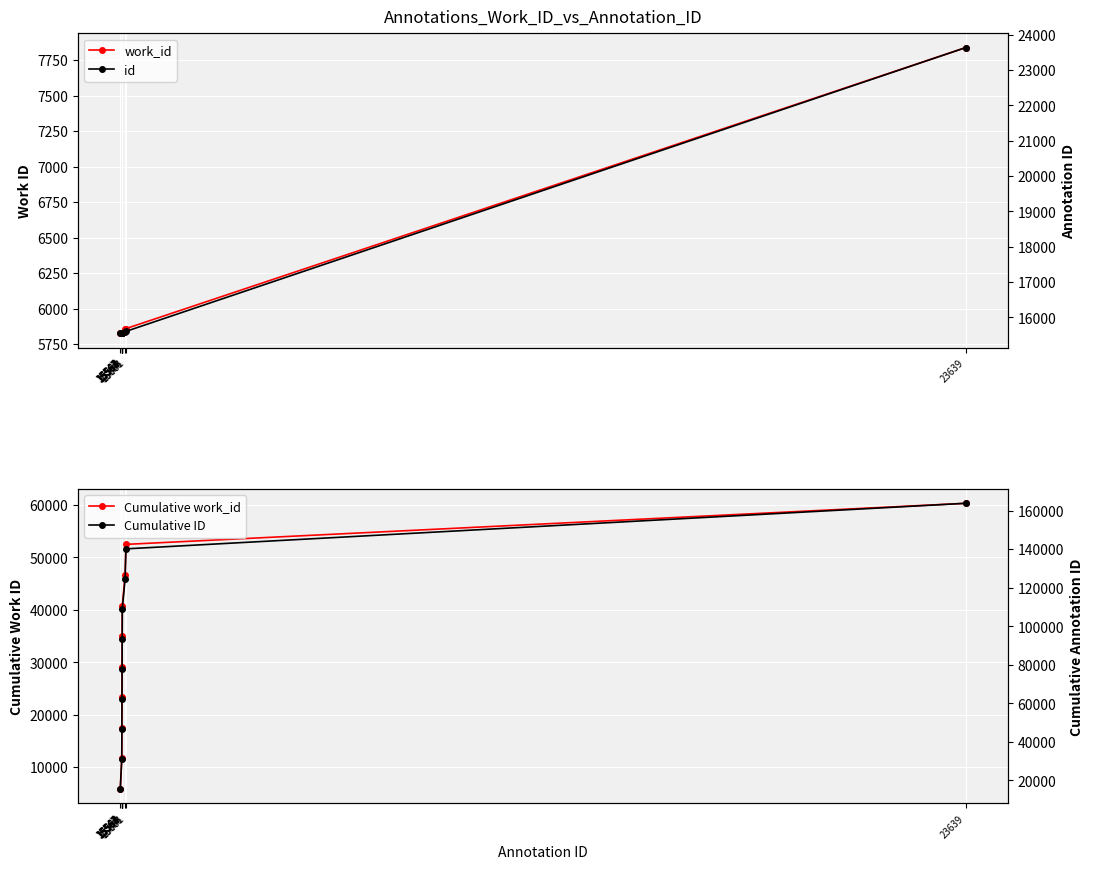

The work_id series shows 8911 at 15564. True or false?

False